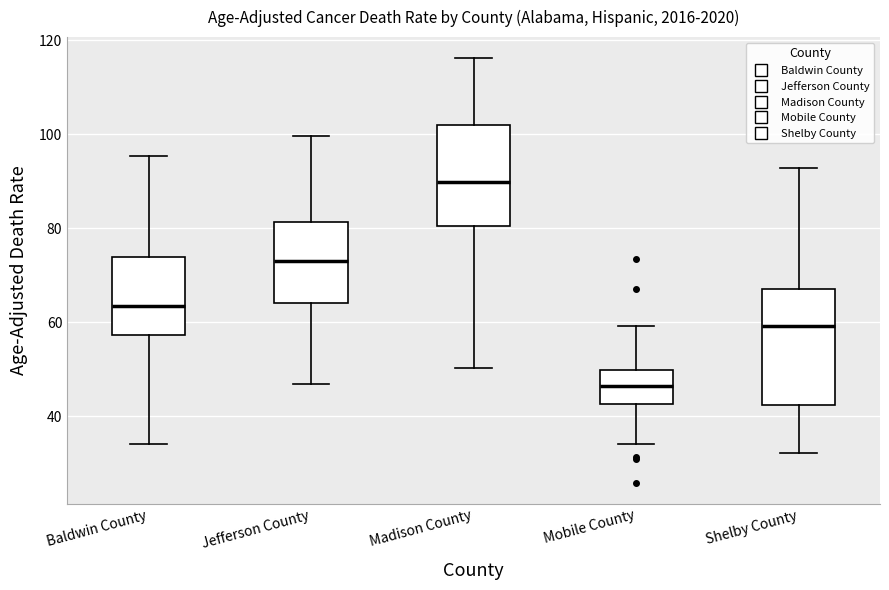

Reading left to right, transcribe this box plot: for each box, give where its median line is, the range the box spans, and where its two whiskers end, as read against the y-axis. The values are not printed on the chart, so give them approximately, as read against the axis.

Baldwin County: median 64, box 58 to 74, whiskers 34 to 96
Jefferson County: median 74, box 64 to 82, whiskers 46 to 100
Madison County: median 90, box 80 to 102, whiskers 50 to 116
Mobile County: median 46, box 42 to 50, whiskers 34 to 60
Shelby County: median 60, box 42 to 68, whiskers 32 to 92